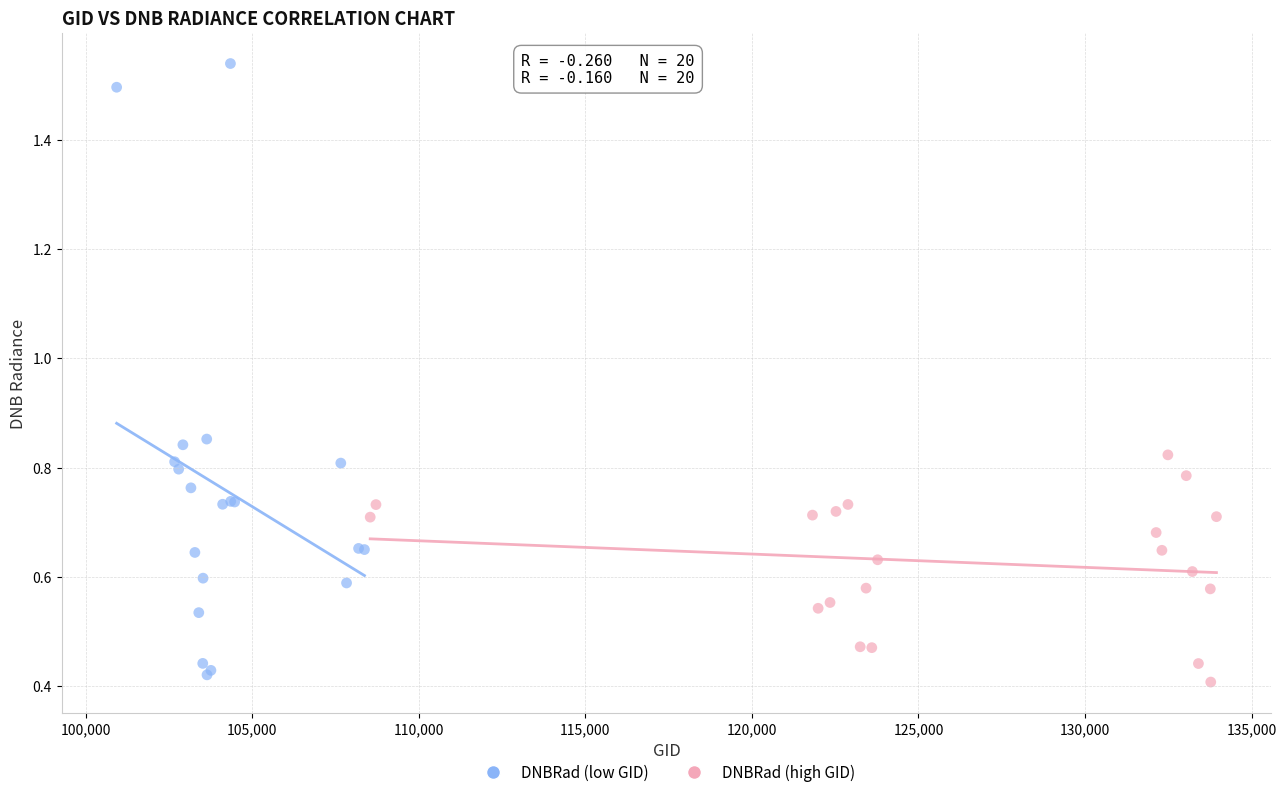

Which series contains the lowest Y value?

DNBRad (high GID)